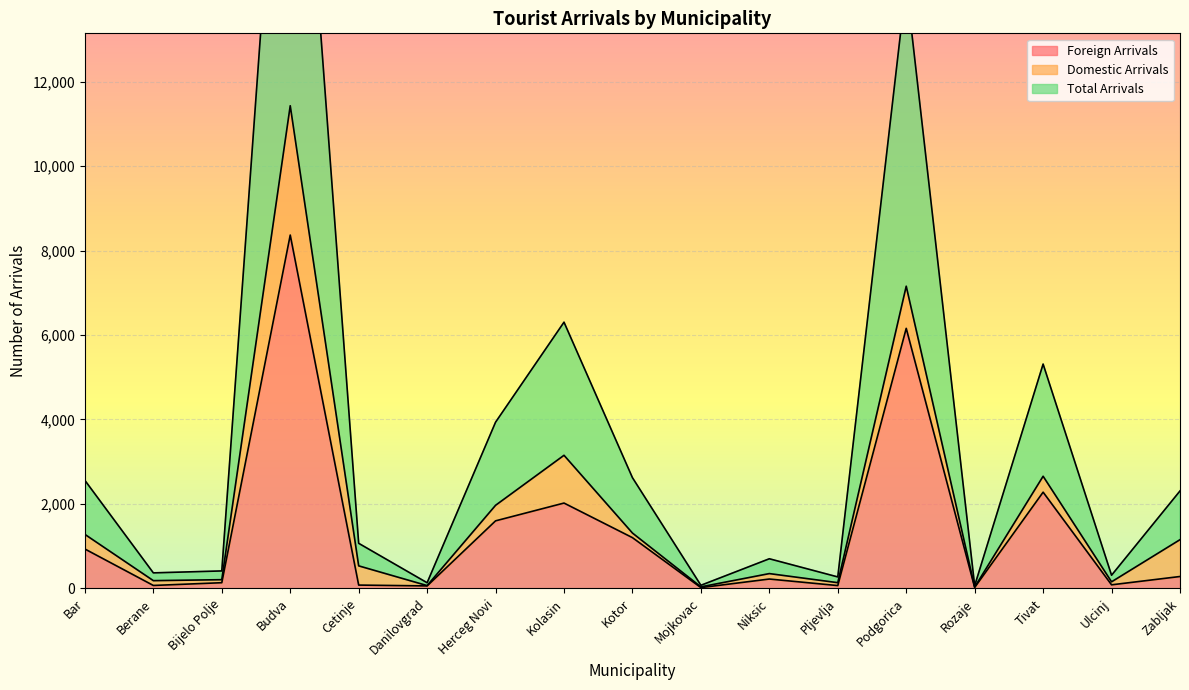

Does the chart display data point markers on the line(s)?

No